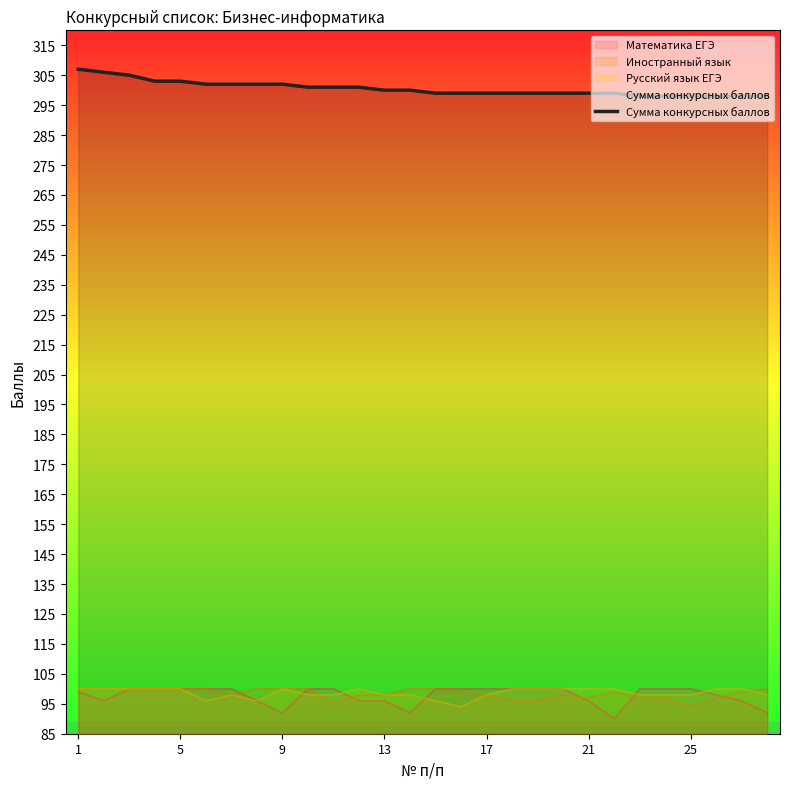

What is the difference between the highest and lowest values at 9?

210